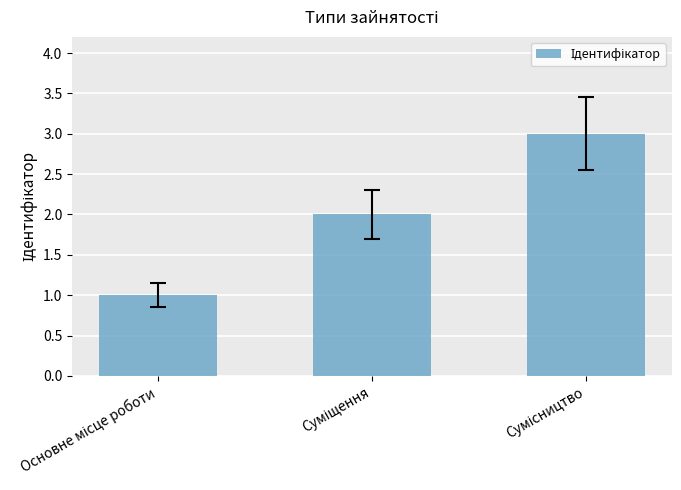

What is the greatest value displayed?

3